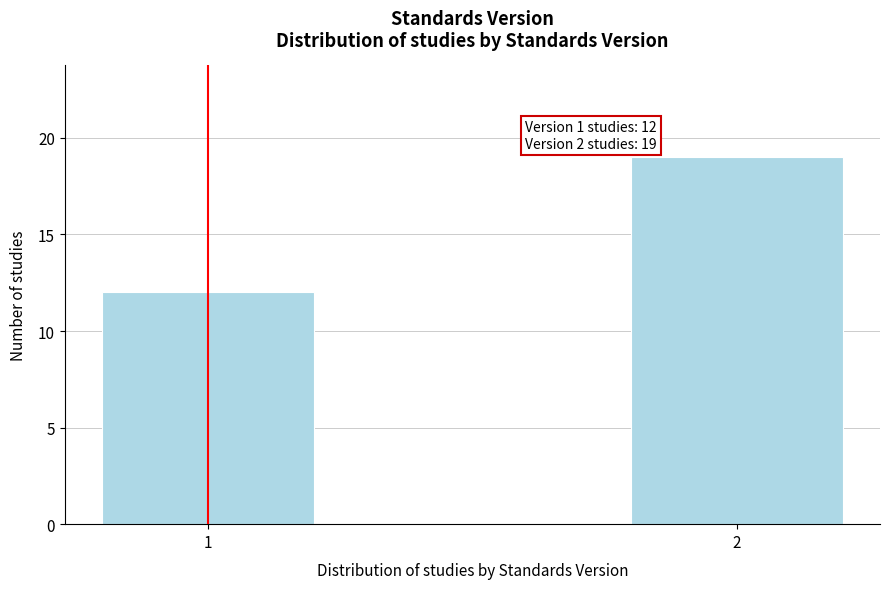

Reading left to right, list all the values displayed in this chart.

1=12	2=19